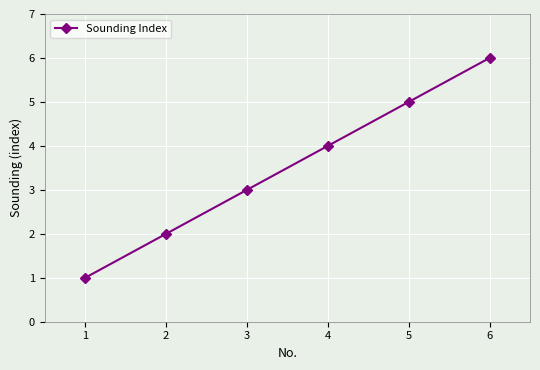

What is the sum of the values at 2 and 1?

3